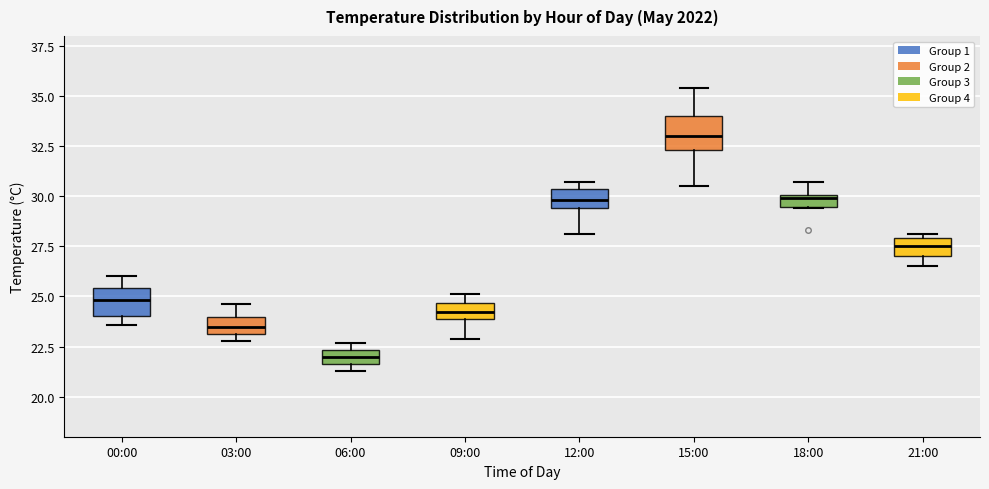

Where is the upper edge of the box for 06:00 on the y-axis? The values are not printed on the chart, so give them approximately, as read against the axis.

22.5